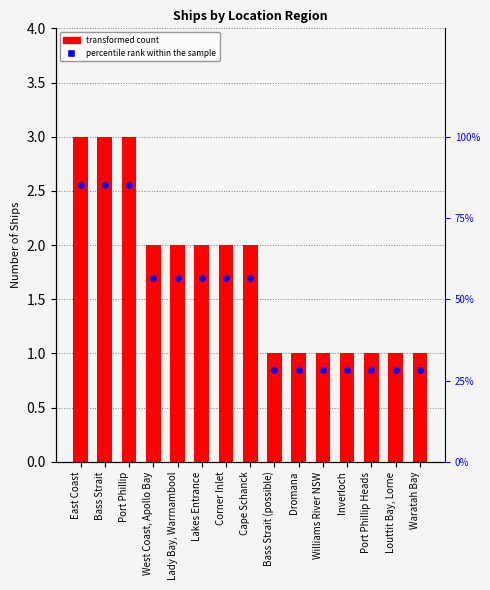

Which series reaches the minimum Y coordinate?

percentile rank within the sample